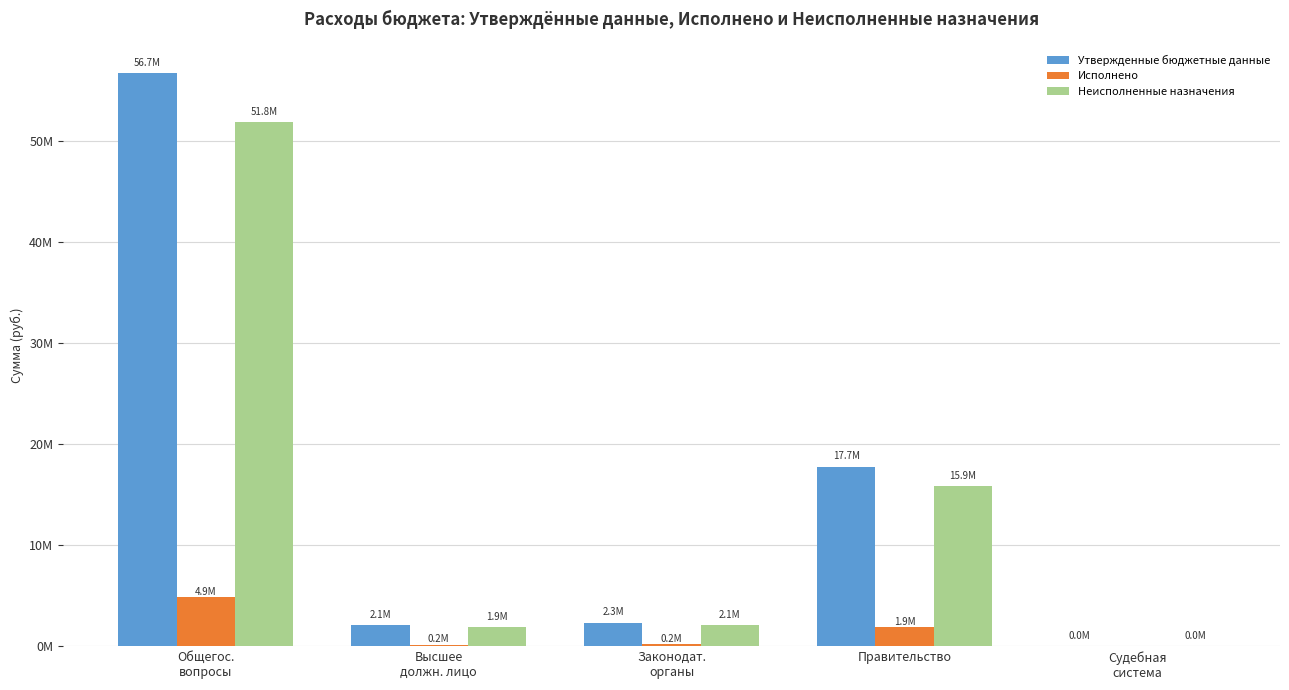

What is the value of the Неисполненные назначения bar at the 5th from the left?

2000.0